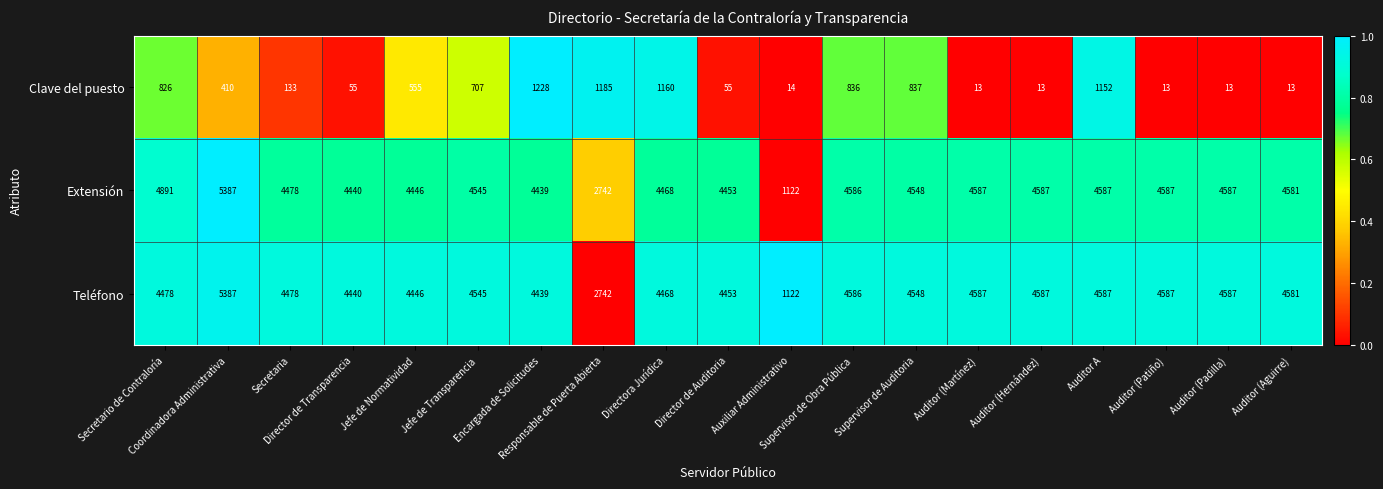

What is the difference between the maximum and minimum values in the Extensión series?

4265